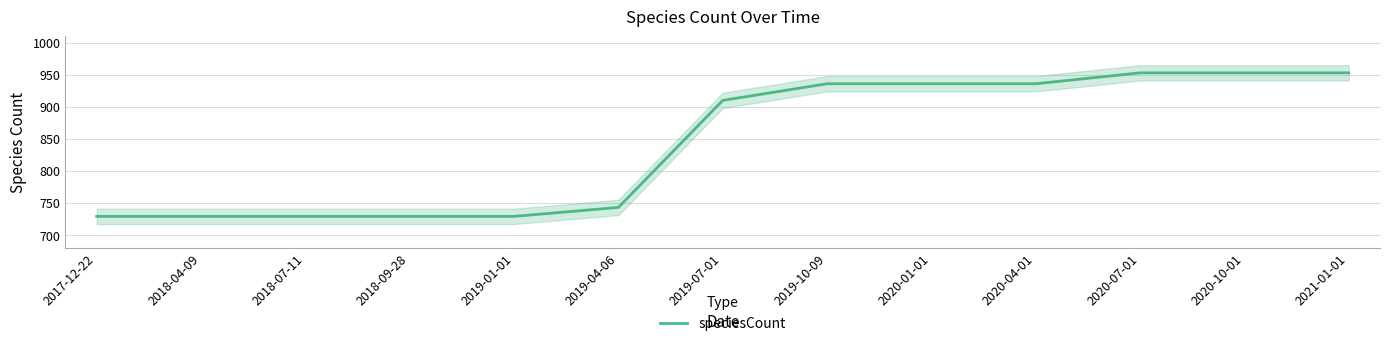

Between 2017-12-22 and 2021-01-01, which is larger?

2021-01-01